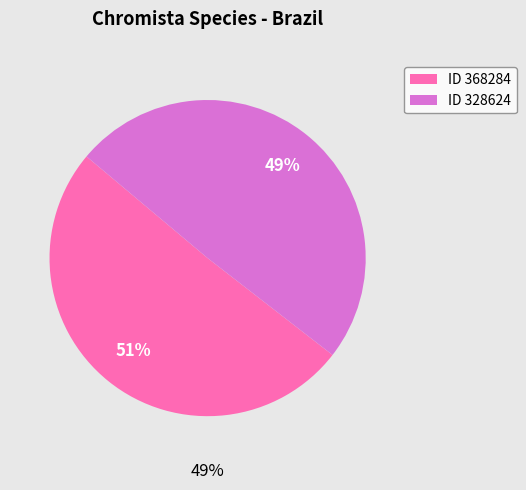

Which slice is the smallest?

328624